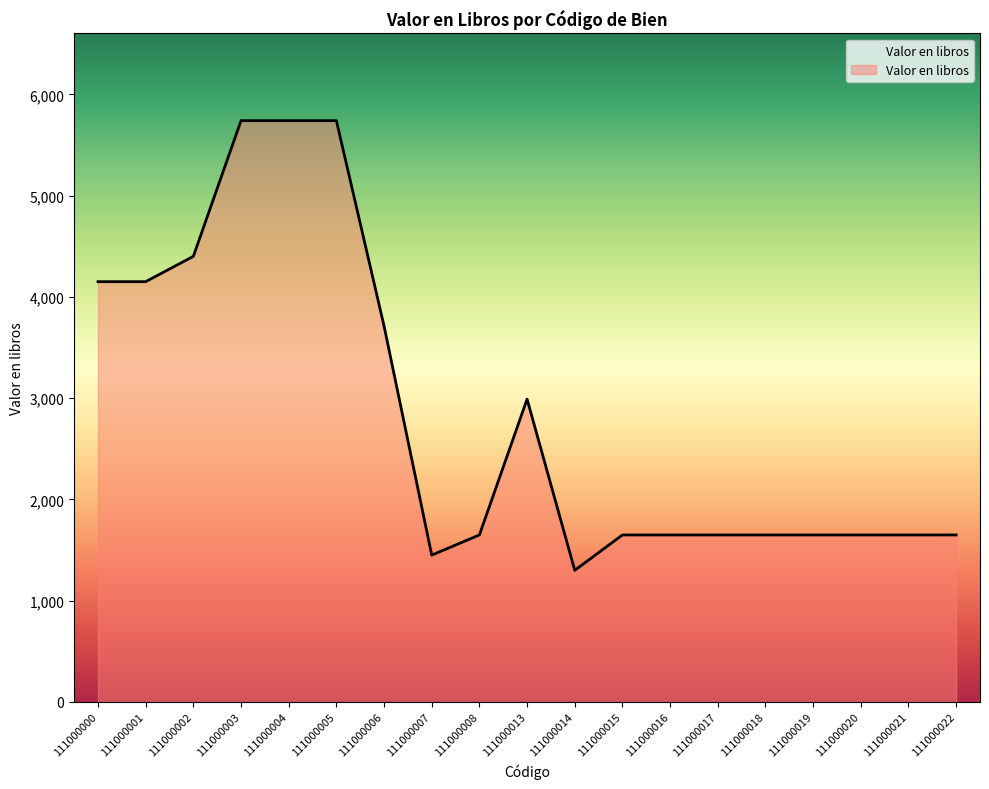

What is the change in value from 111000003 to 111000013?

-2750.0